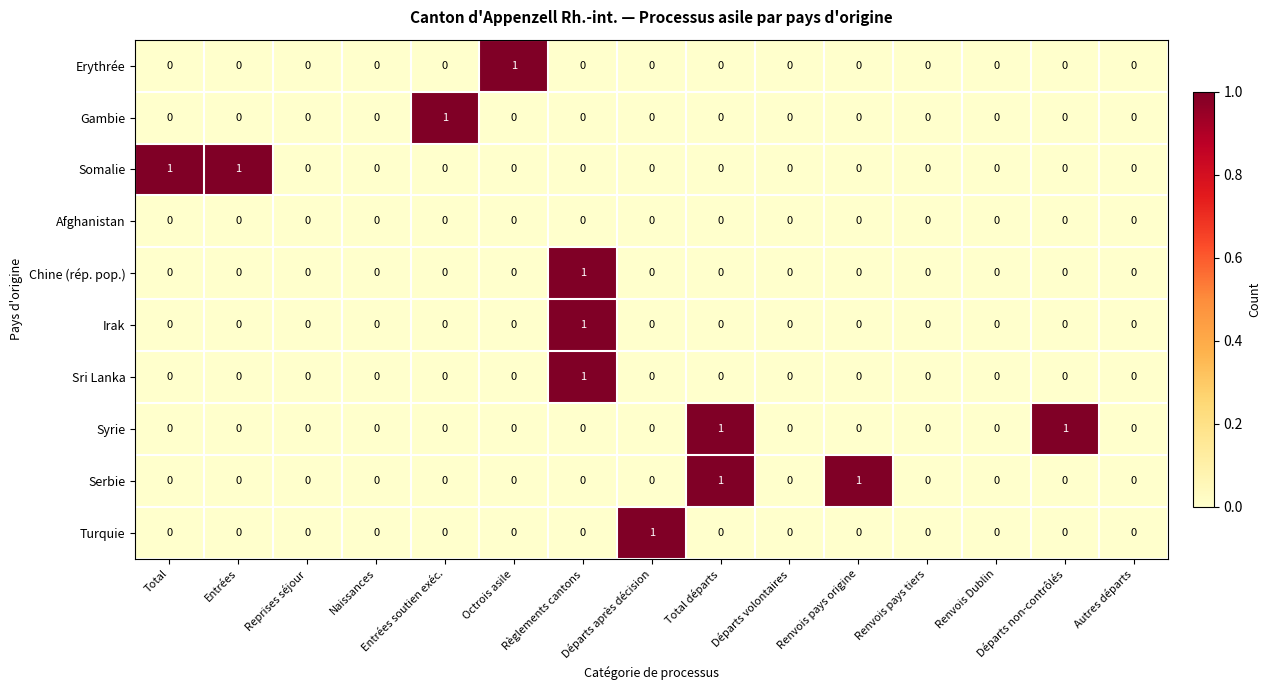

At which category is the sum across all series the highest?

Règlements cantons